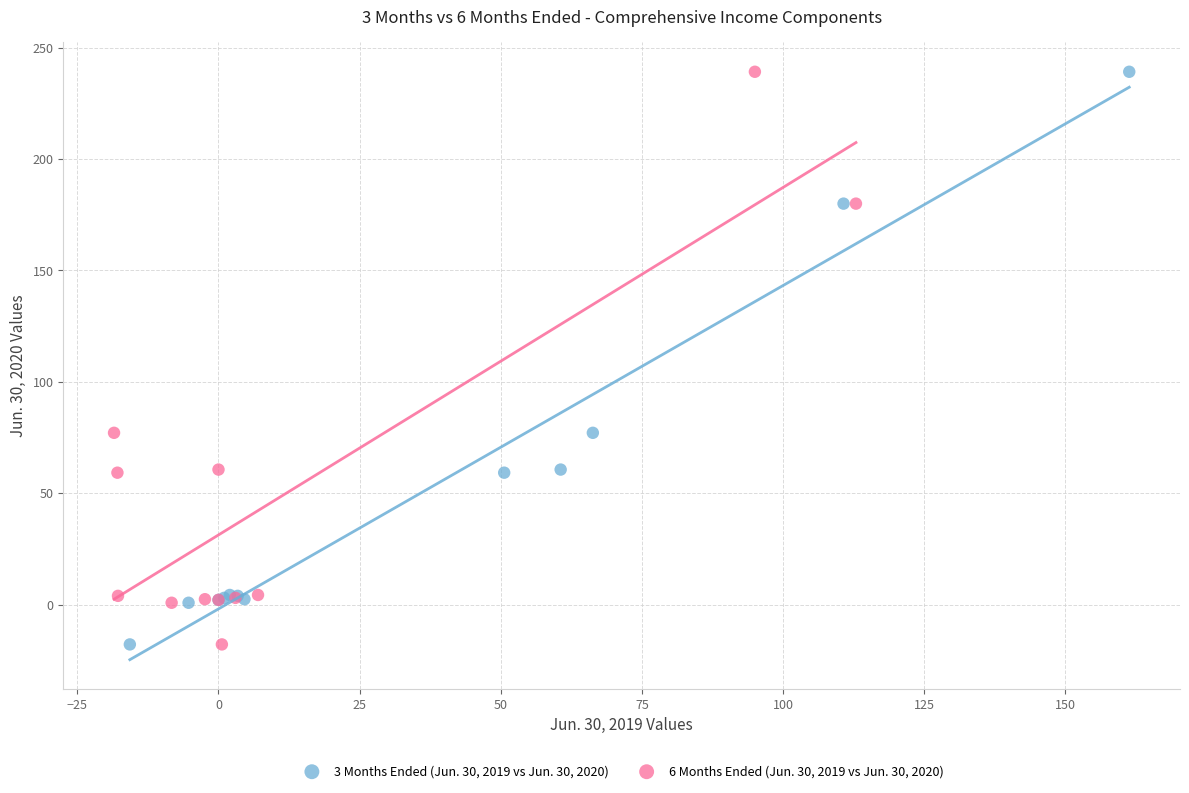

What are all the series names shown in the legend?

3 Months Ended (Jun. 30, 2019 vs Jun. 30, 2020), 6 Months Ended (Jun. 30, 2019 vs Jun. 30, 2020)